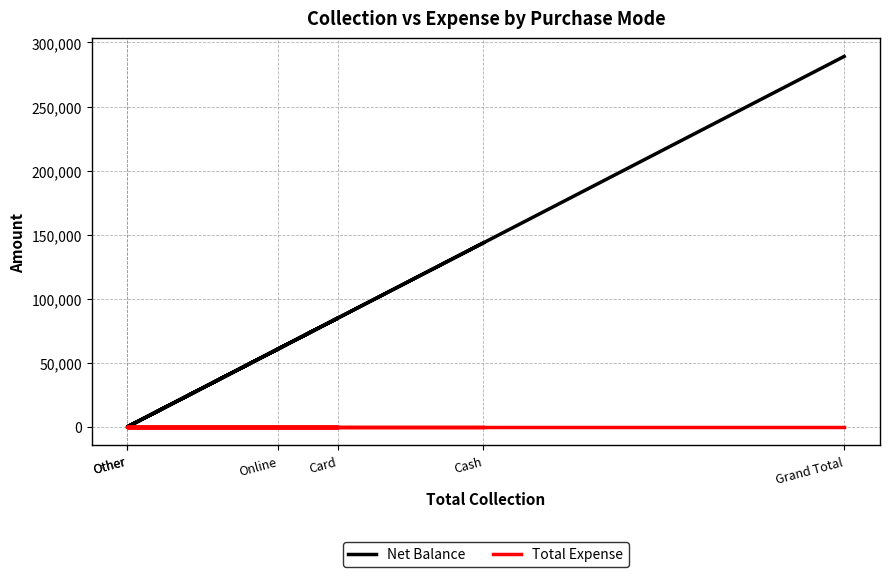

The value of Total Expense at Card is 0. True or false?

True